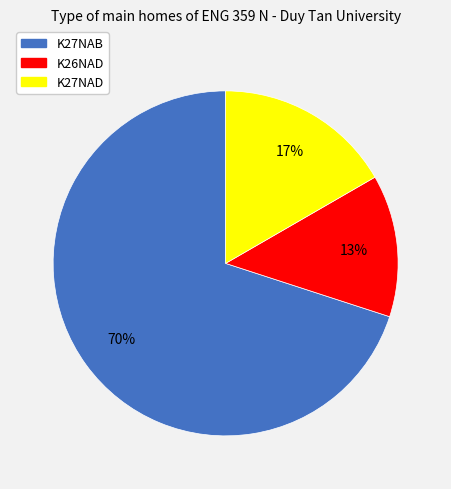

What percentage is the K26NAD slice, to the nearest percent?

13%